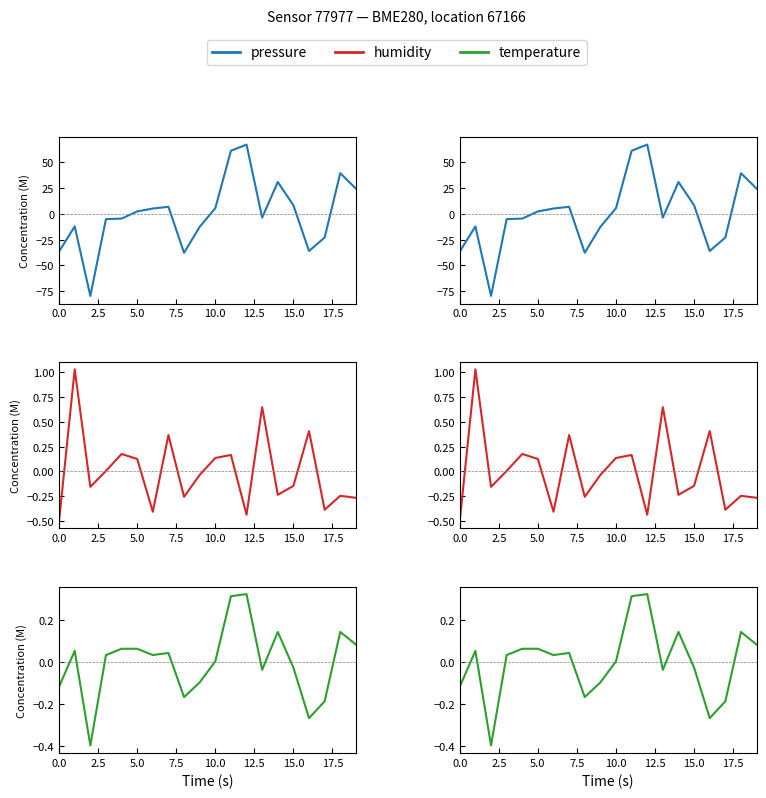

What is the minimum value shown in the chart?

-79.5